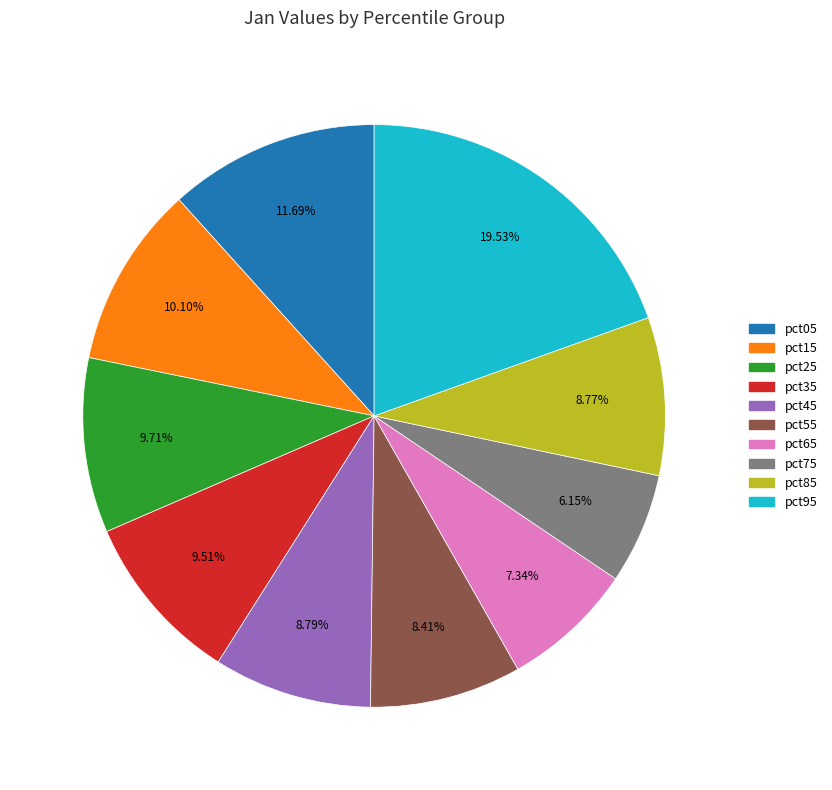

How many slices are in this pie chart?

10